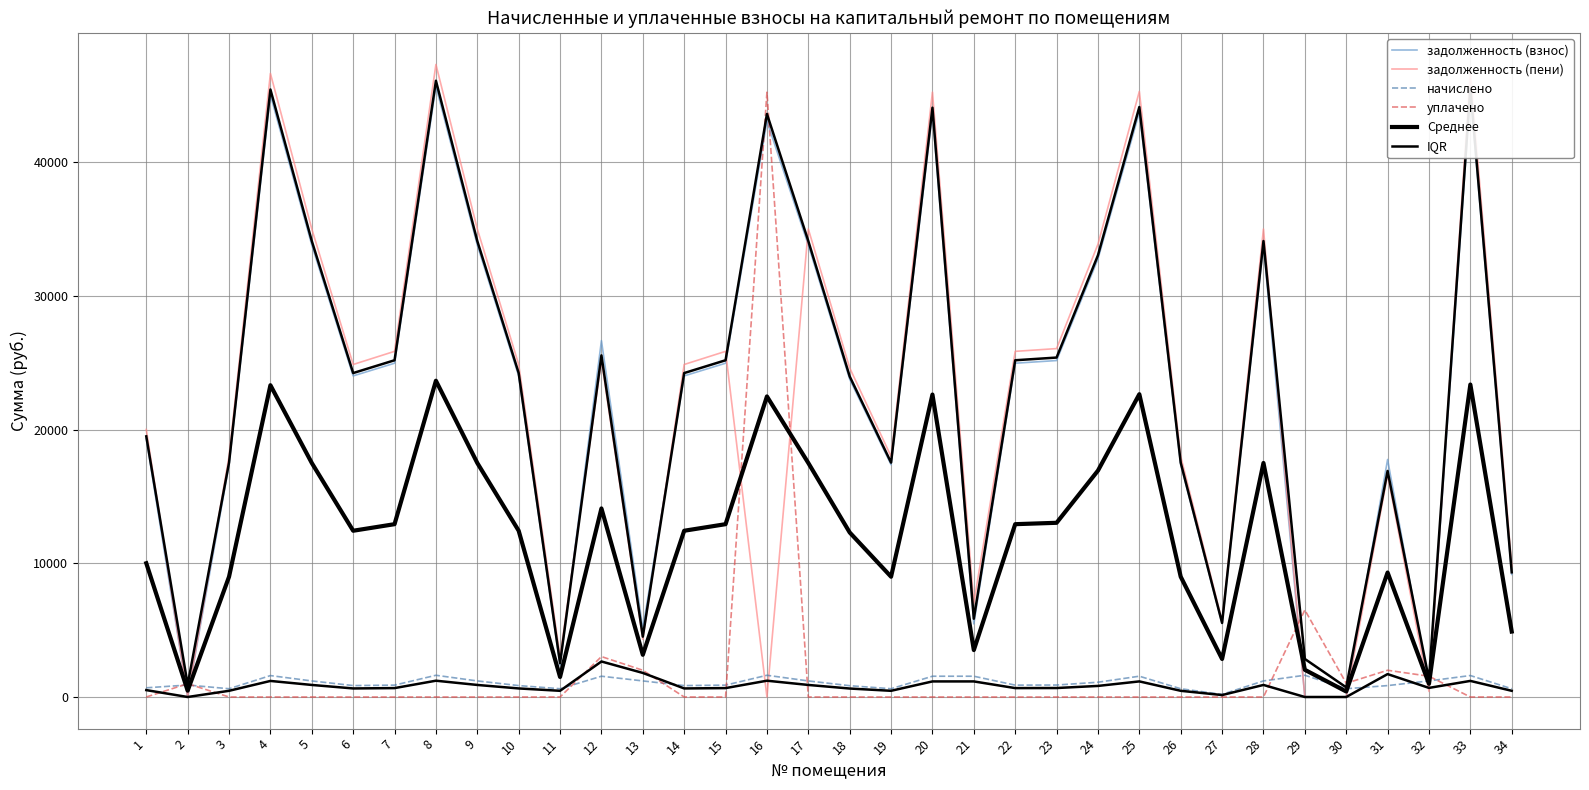

Where is задолженность (взнос) nearest to the value 22843?

18